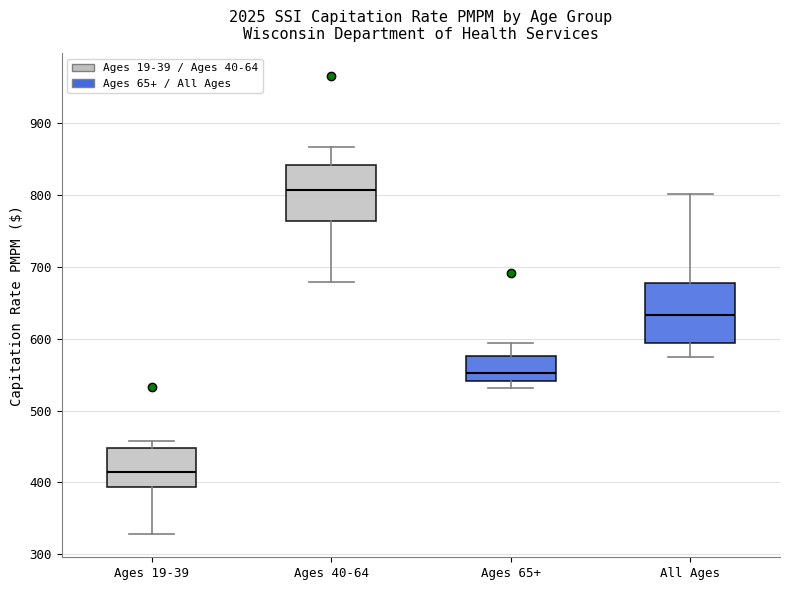

Which box has the highest median line?

Ages 40-64